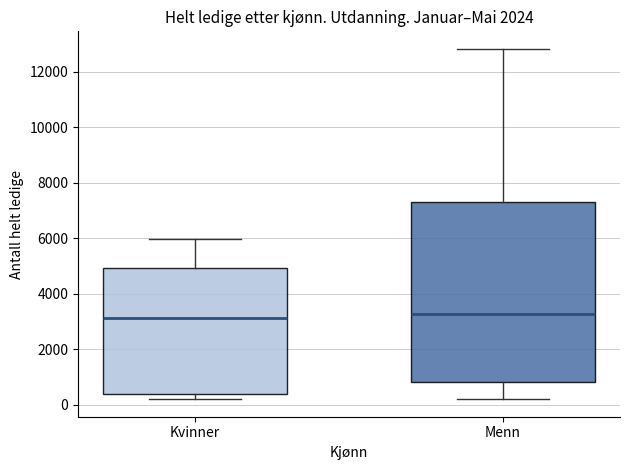

Reading left to right, read every box against the y-axis: the position of its median line, the range the box covers, and the ends of its whiskers. The values are not printed on the chart, so give them approximately, as read against the axis.

Kvinner: median 3200, box 400 to 5000, whiskers 200 to 6000
Menn: median 3200, box 800 to 7400, whiskers 200 to 12800